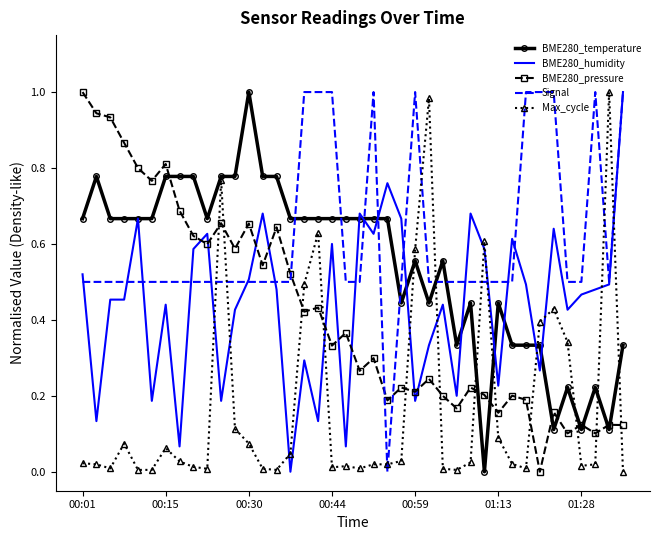

How many values in BME280_temperature are above zero?

39